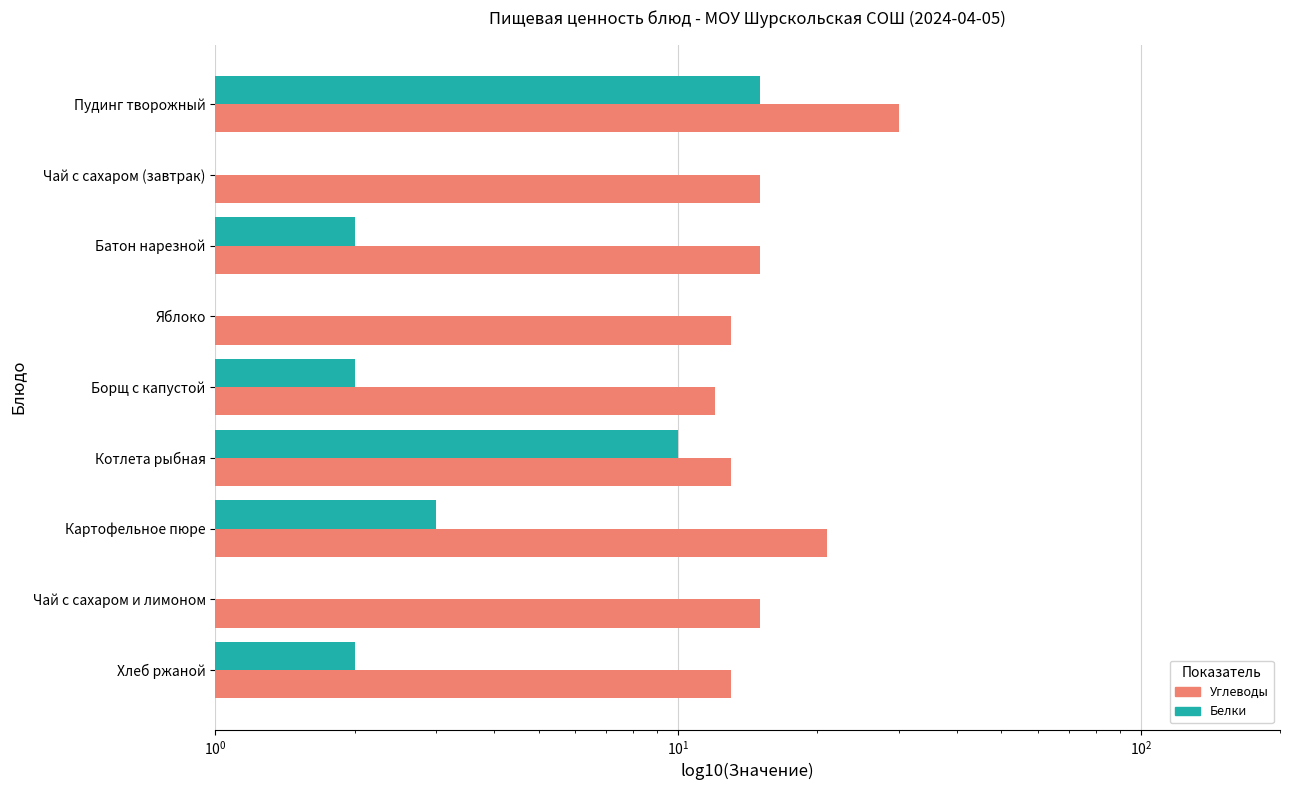

Reading left to right, list all the values displayed in this chart.

Углеводы: 30	15	15	13	12	13	21	15	13
Белки: 15	0	2	1	2	10	3	0	2